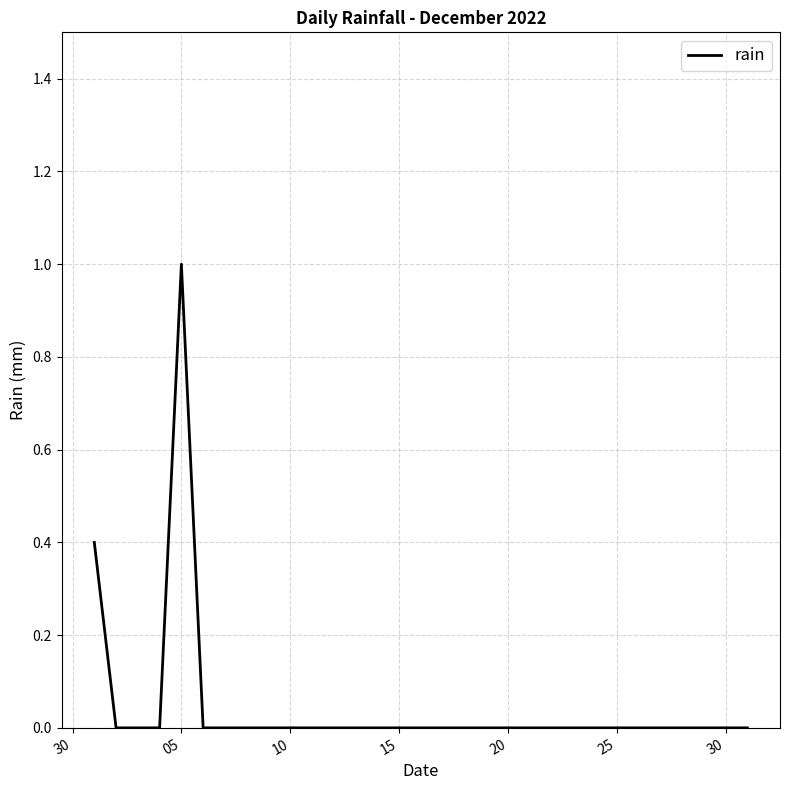

What is the difference between the maximum and minimum values?

1.0